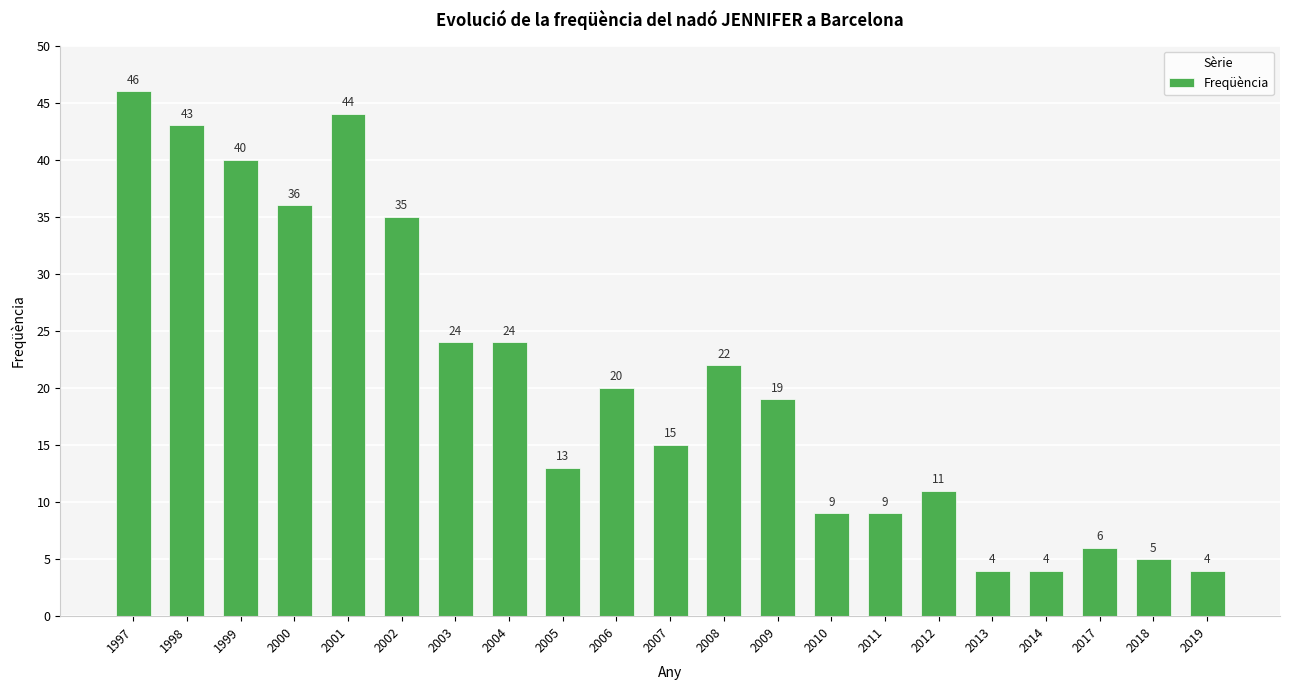

How many data points are less than 19?

10